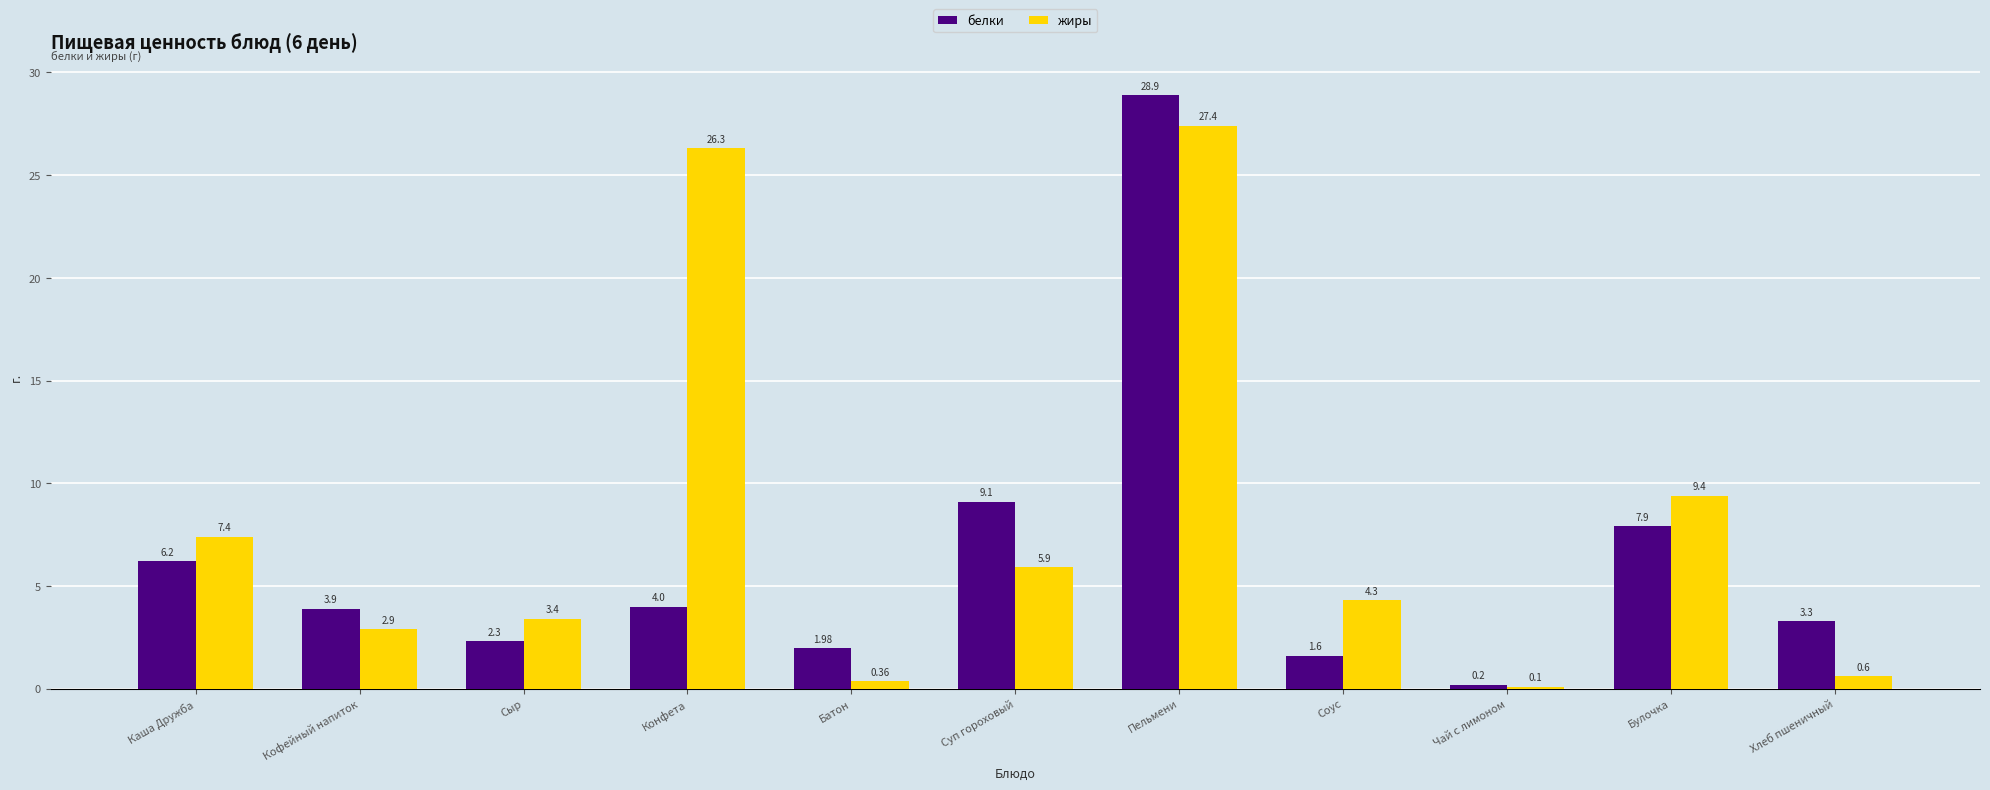

At which category does the chart reach its peak across all series?

Пельмени